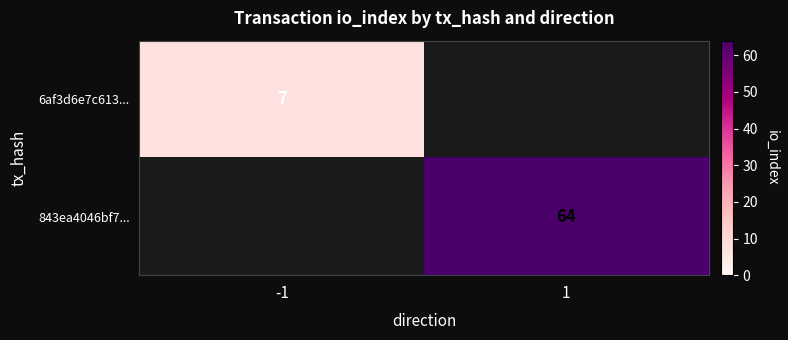

The value of 843ea4046bf7... at 1 is 64. True or false?

True